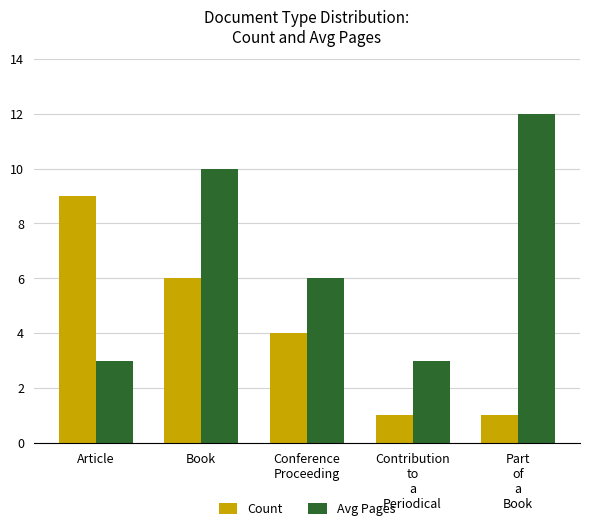

What is the difference between the Avg Pages values at Book and Part
of
a
Book?

2